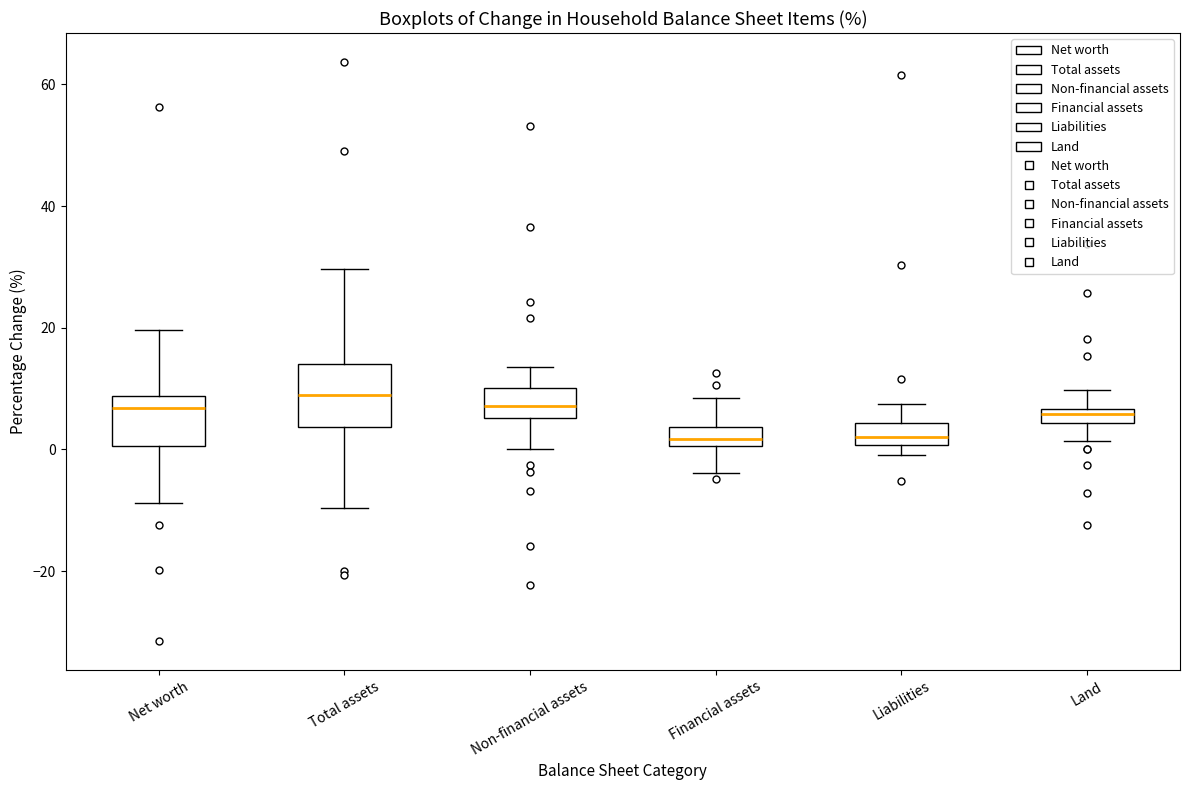

Where is the upper edge of the box for Land on the y-axis? The values are not printed on the chart, so give them approximately, as read against the axis.

6